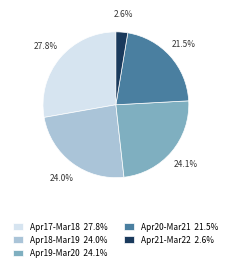

What portion of the pie excludes Apr17-Mar18 27.8%?

72.2%